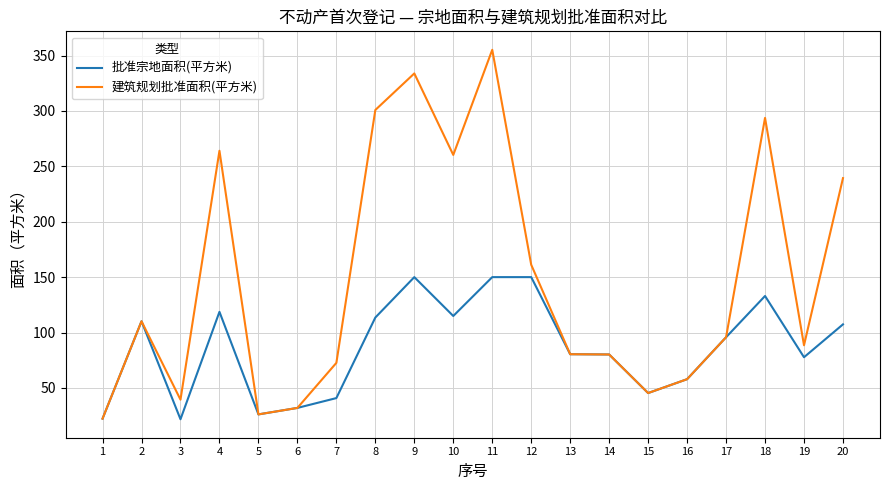

The value of 建筑规划批准面积(平方米) at 3 is 54.1. True or false?

False